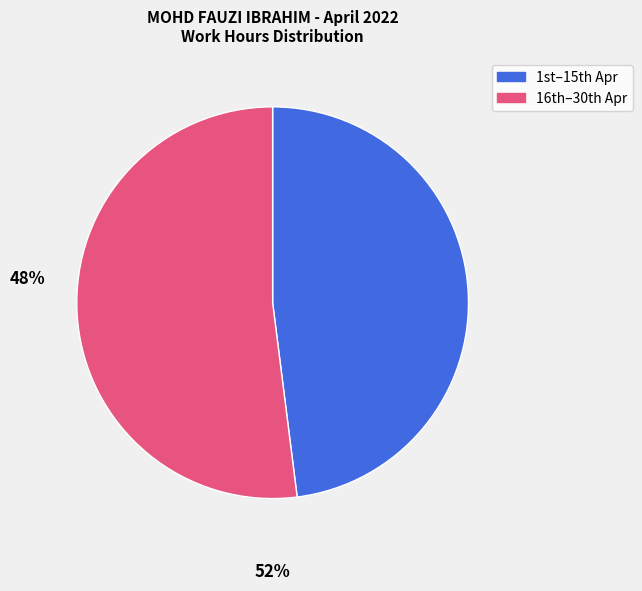

Is there any slice that represents more than half of the pie?

Yes